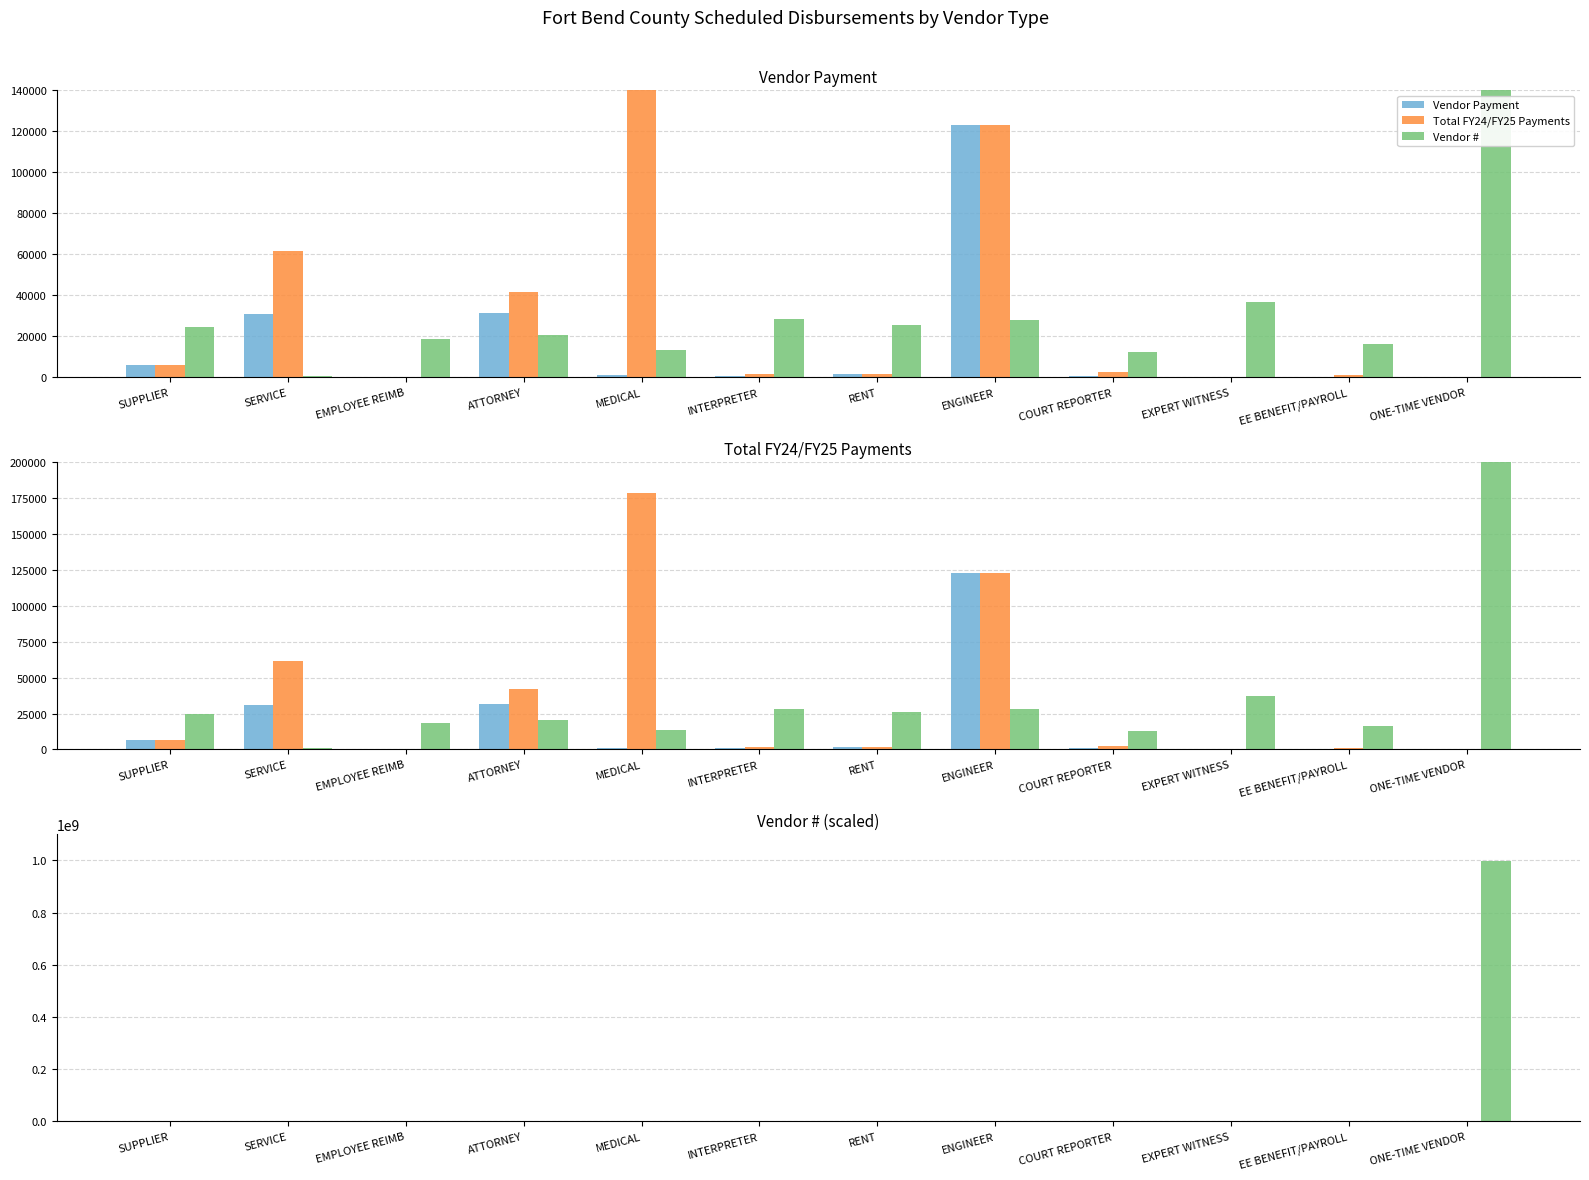

What are all the series names shown in the legend?

Vendor Payment, Total FY24/FY25 Payments, Vendor #